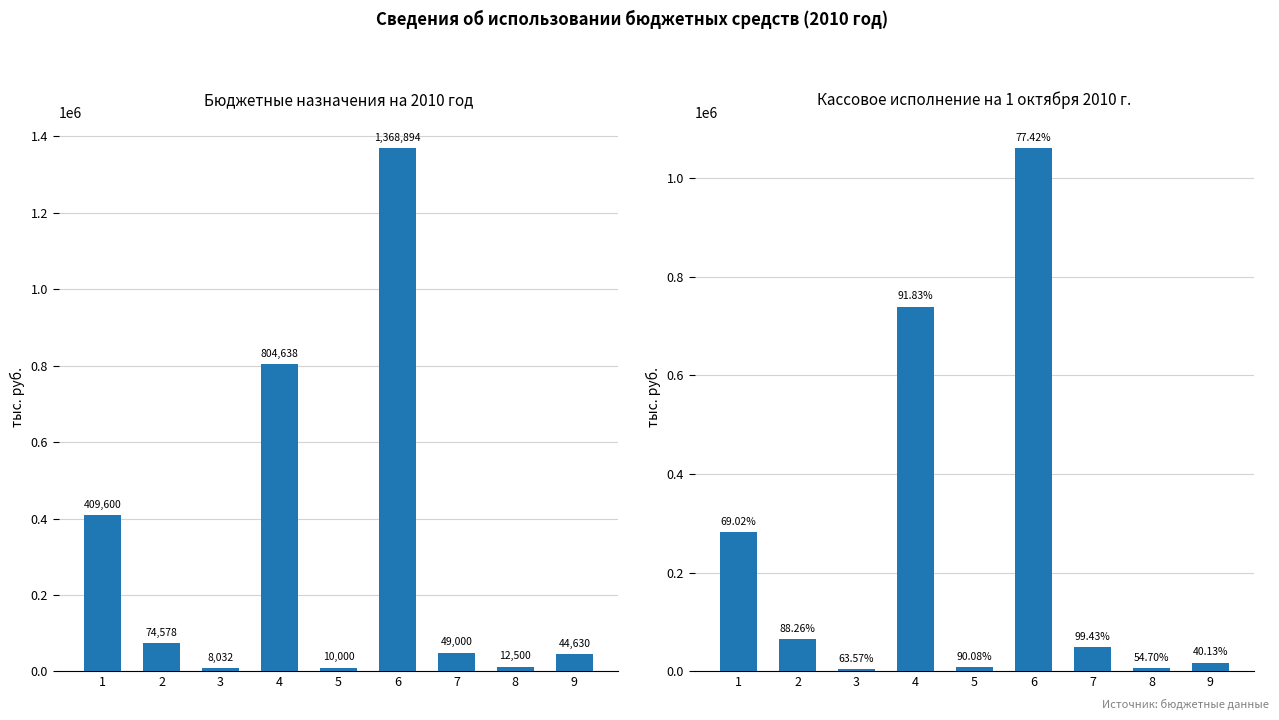

List the series in order of their peak value, highest first.

Бюджетные назначения (тыс. руб.), Кассовое исполнение (тыс. руб.)